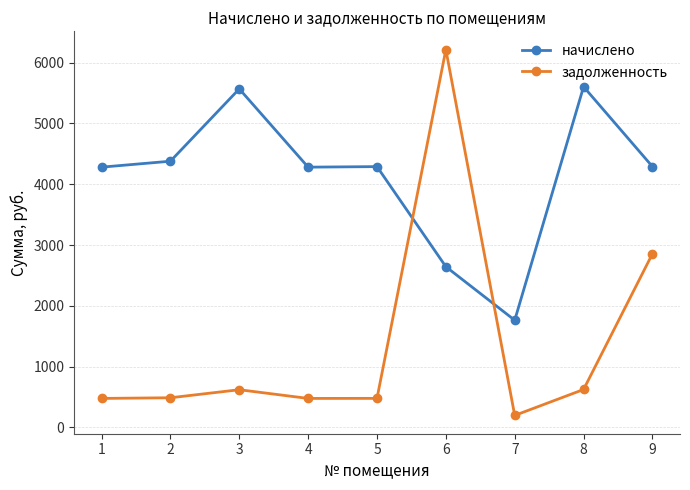

List the series in order of their peak value, highest first.

задолженность, начислено